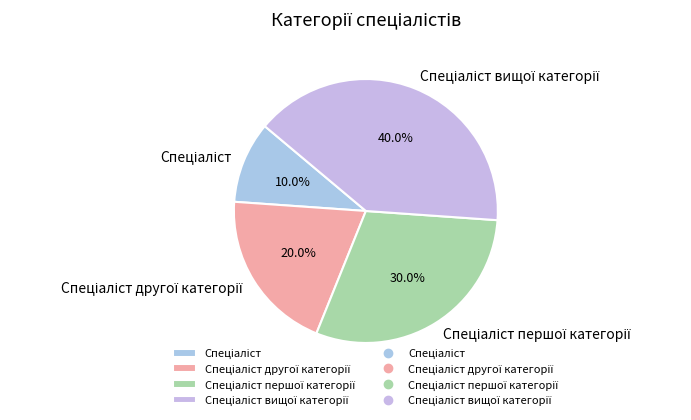

Is there any slice that represents more than half of the pie?

No